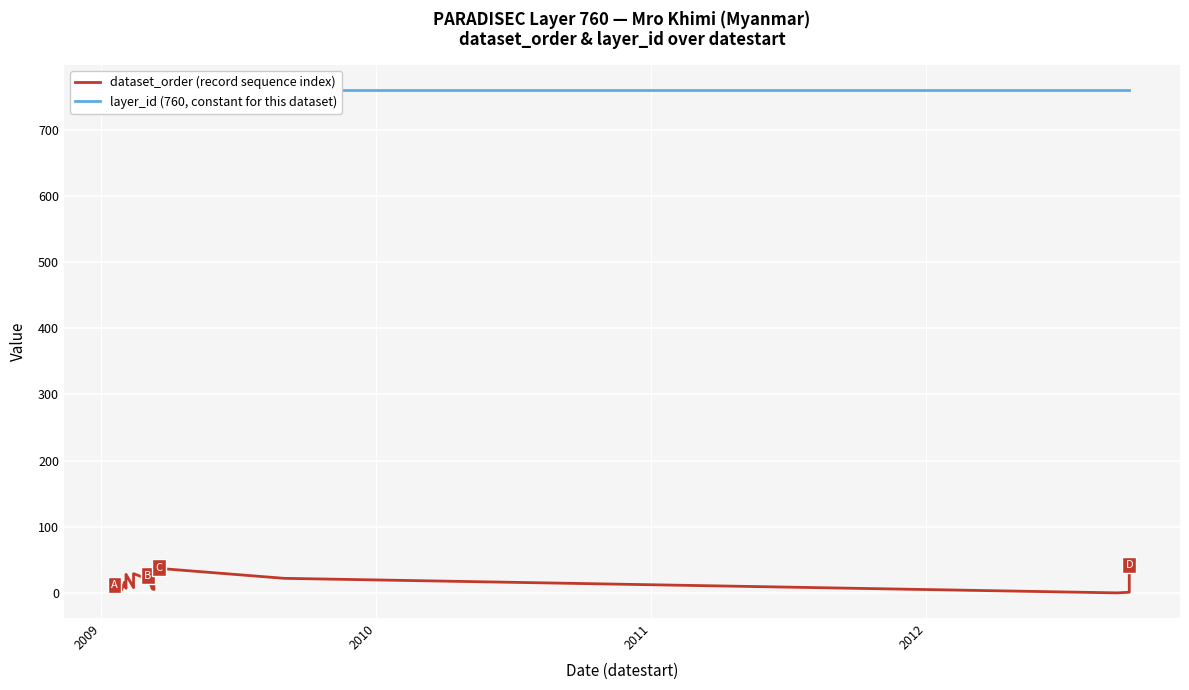

What is the average value of the dataset_order series?

20